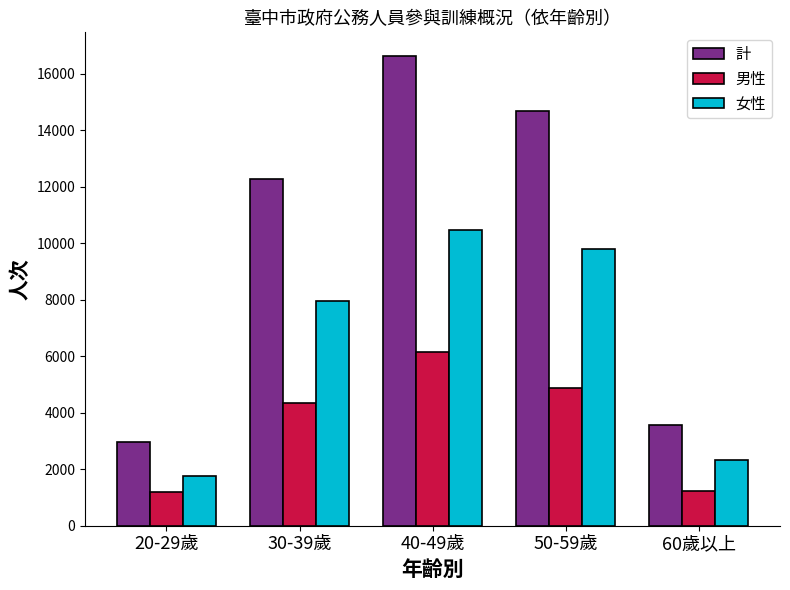

At how many categories does at least one series exceed 6500?

3